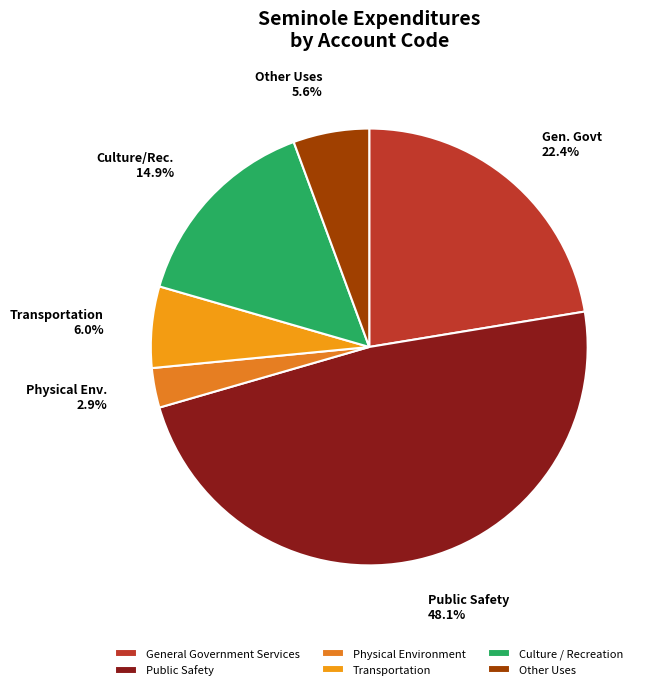

Do Transportation and Culture / Recreation together represent more than half of the pie?

No